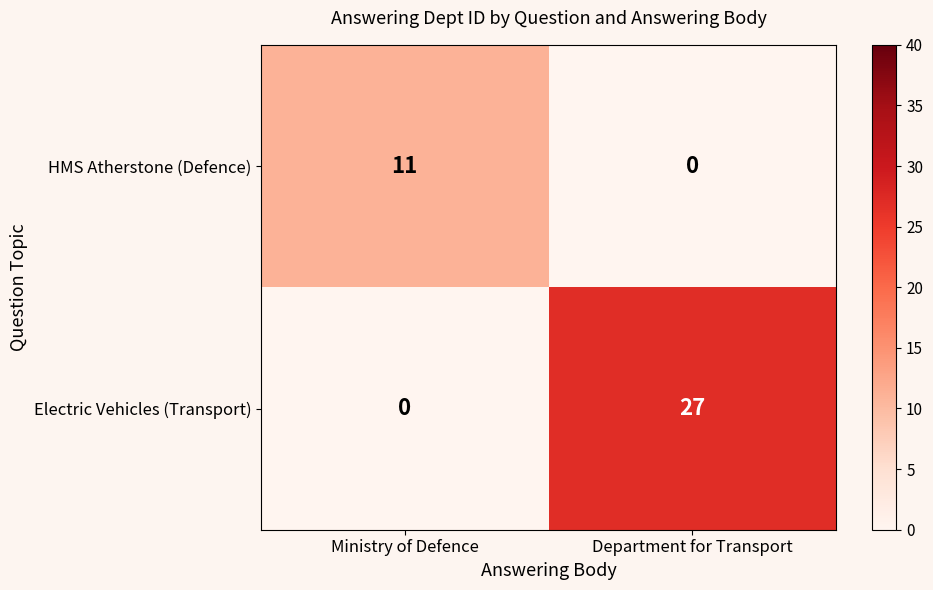

True or false: HMS Atherstone (Defence) has a value of 4 at Department for Transport.

False